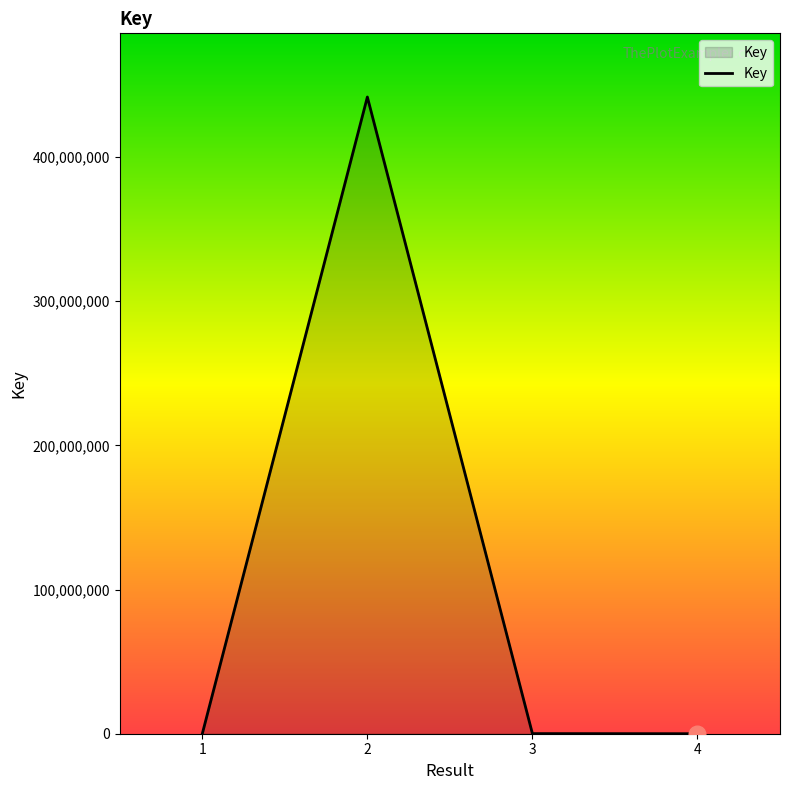

What is the sum of all values?

441736686